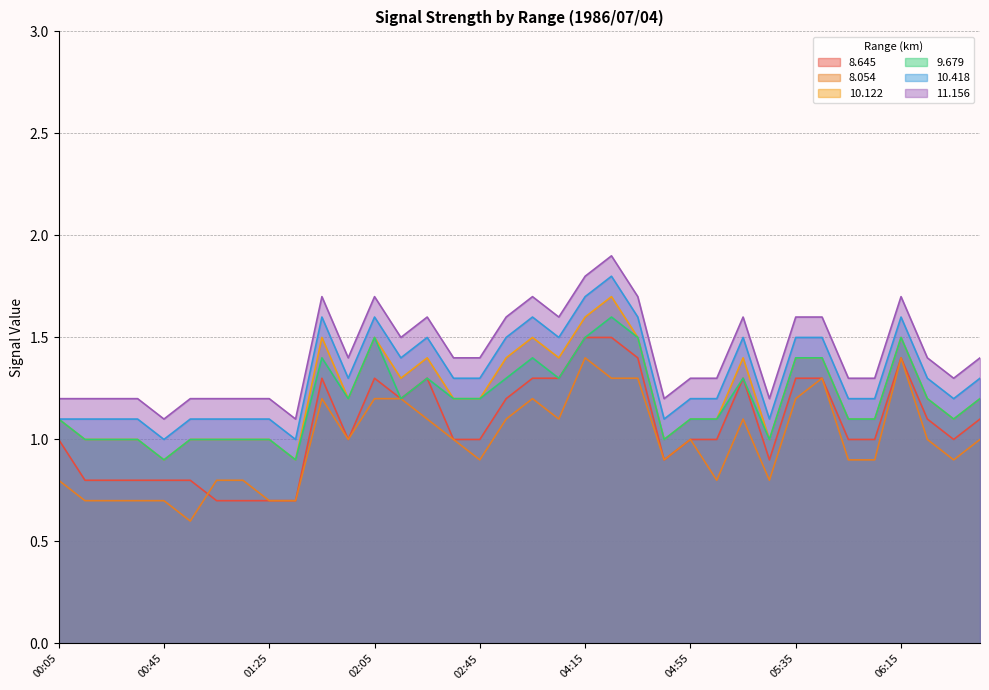

Reading right to left, what are all the values shown in this chart?

8.645: 1.1	1.0	1.1	1.4	1.0	1.0	1.3	1.3	0.9	1.3	1.0	1.0	0.9	1.4	1.5	1.5	1.3	1.3	1.2	1.0	1.0	1.3	1.2	1.3	1.0	1.3	0.7	0.7	0.7	0.7	0.8	0.8	0.8	0.8	0.8	1.0
8.054: 1.0	0.9	1.0	1.4	0.9	0.9	1.3	1.2	0.8	1.1	0.8	1.0	0.9	1.3	1.3	1.4	1.1	1.2	1.1	0.9	1.0	1.1	1.2	1.2	1.0	1.2	0.7	0.7	0.8	0.8	0.6	0.7	0.7	0.7	0.7	0.8
10.122: 1.2	1.1	1.2	1.5	1.1	1.1	1.4	1.4	1.0	1.4	1.1	1.1	1.0	1.5	1.7	1.6	1.4	1.5	1.4	1.2	1.2	1.4	1.3	1.5	1.2	1.5	0.9	1.0	1.0	1.0	1.0	0.9	1.0	1.0	1.0	1.1
9.679: 1.2	1.1	1.2	1.5	1.1	1.1	1.4	1.4	1.0	1.3	1.1	1.1	1.0	1.5	1.6	1.5	1.3	1.4	1.3	1.2	1.2	1.3	1.2	1.5	1.2	1.4	0.9	1.0	1.0	1.0	1.0	0.9	1.0	1.0	1.0	1.1
10.418: 1.3	1.2	1.3	1.6	1.2	1.2	1.5	1.5	1.1	1.5	1.2	1.2	1.1	1.6	1.8	1.7	1.5	1.6	1.5	1.3	1.3	1.5	1.4	1.6	1.3	1.6	1.0	1.1	1.1	1.1	1.1	1.0	1.1	1.1	1.1	1.1
11.156: 1.4	1.3	1.4	1.7	1.3	1.3	1.6	1.6	1.2	1.6	1.3	1.3	1.2	1.7	1.9	1.8	1.6	1.7	1.6	1.4	1.4	1.6	1.5	1.7	1.4	1.7	1.1	1.2	1.2	1.2	1.2	1.1	1.2	1.2	1.2	1.2